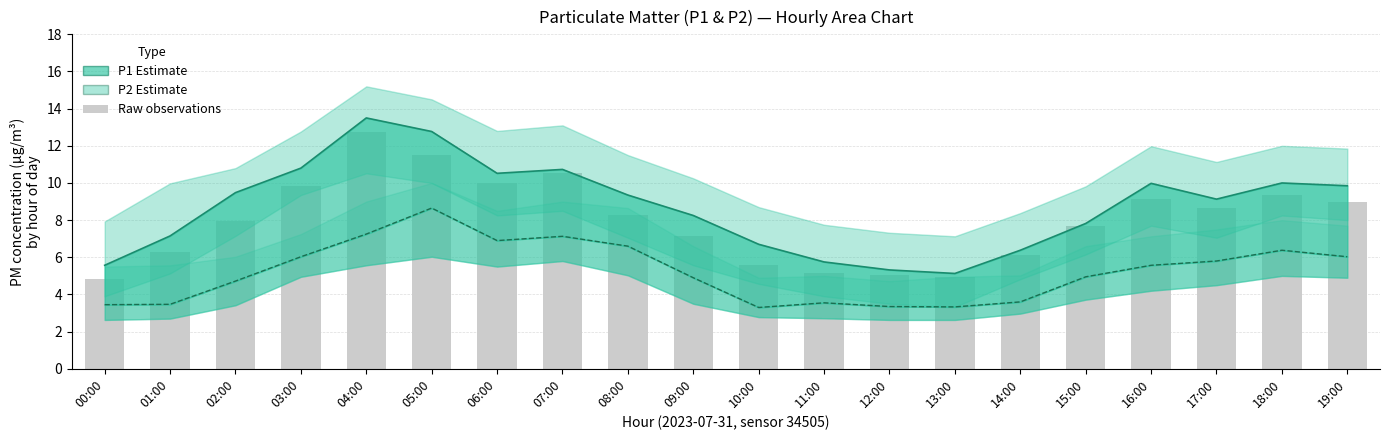

True or false: P2 (PM2.5) has a value of 5.0 at 01:00.

False